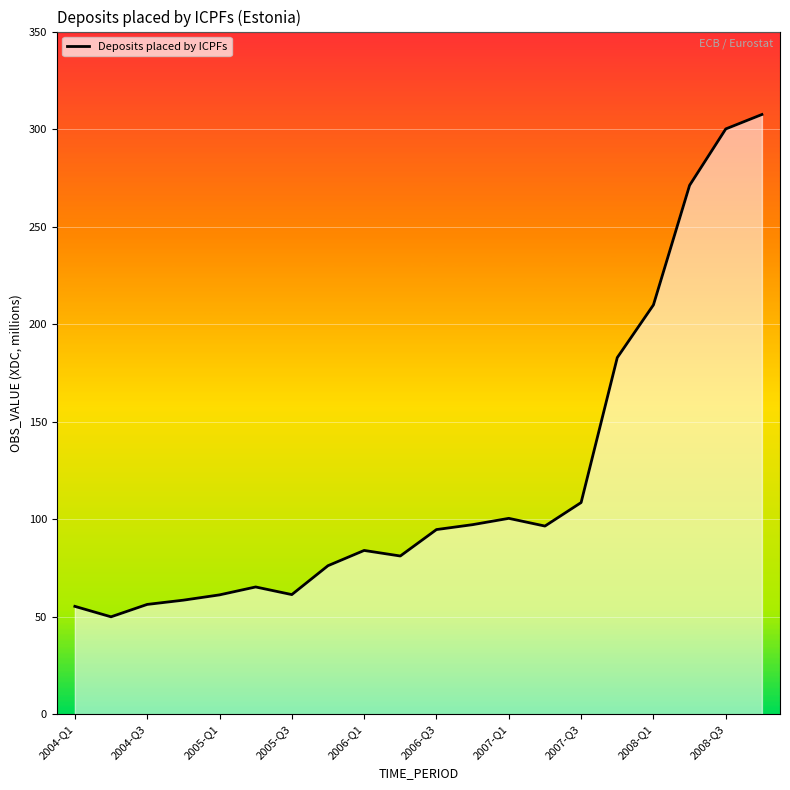

What is the sum of all values?

2418.4